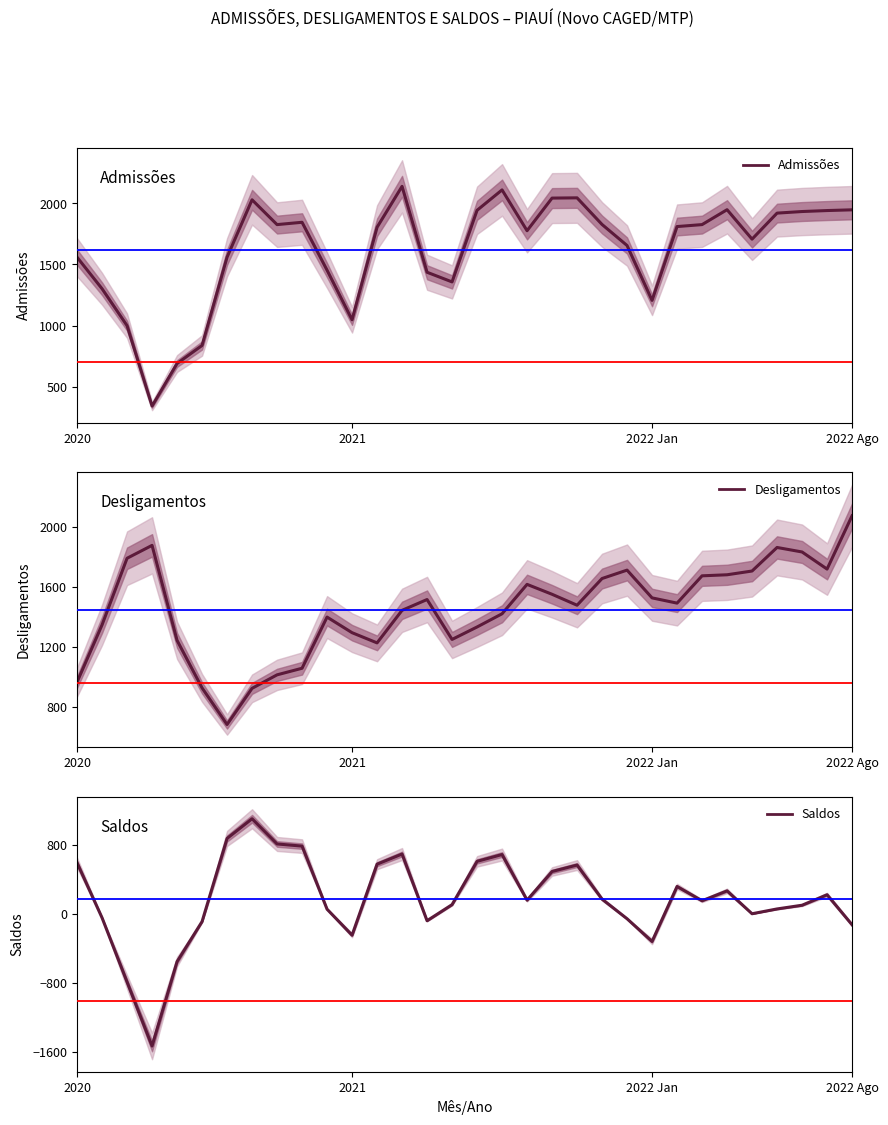

What is the difference between the maximum and minimum values in the Saldos series?

2641